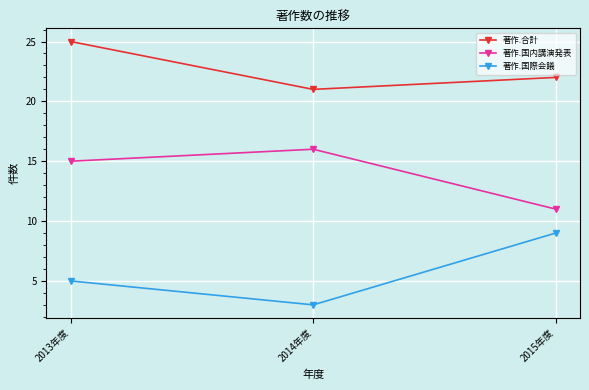

What is the value of the 著作.国際会議 point at the 1st from the left?

5